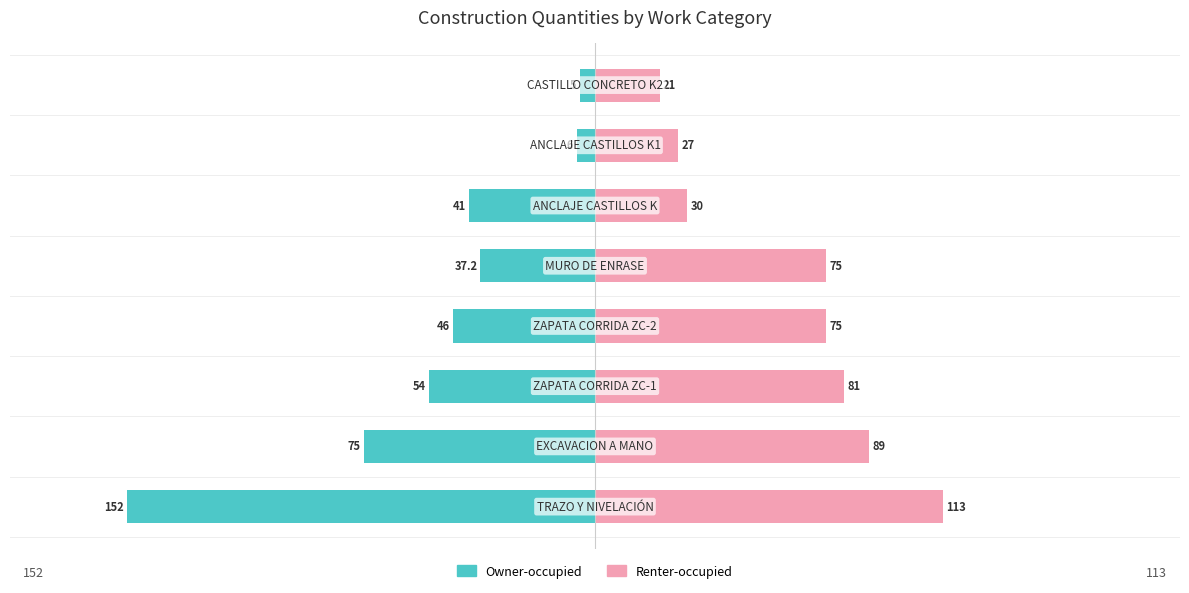

The value of Owner-occupied at 4 is -37.2. True or false?

True